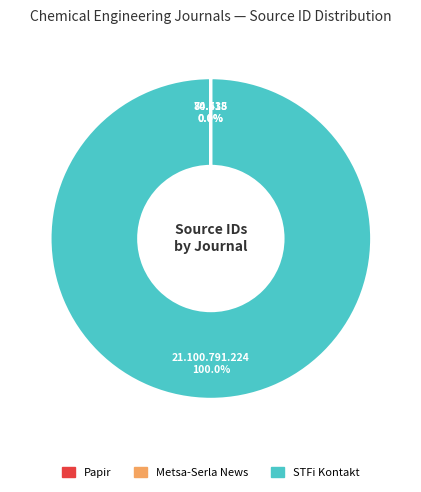

What is the largest slice in the pie chart?

STFi Kontakt